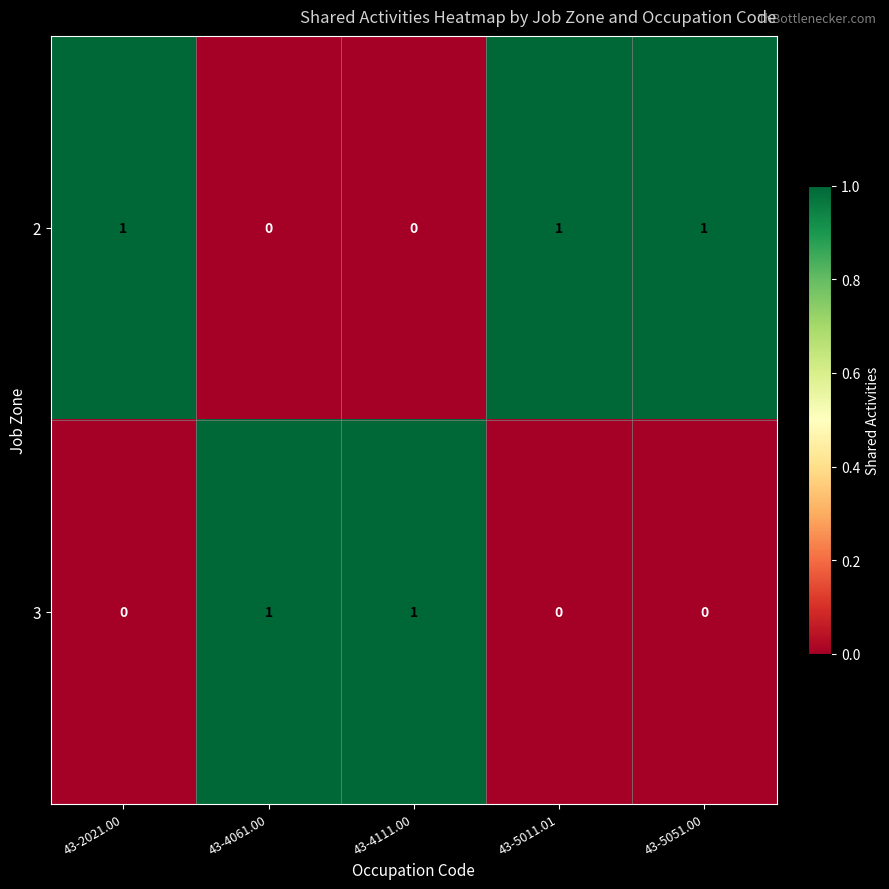

True or false: 2 has a value of 1 at 43-5011.01.

True